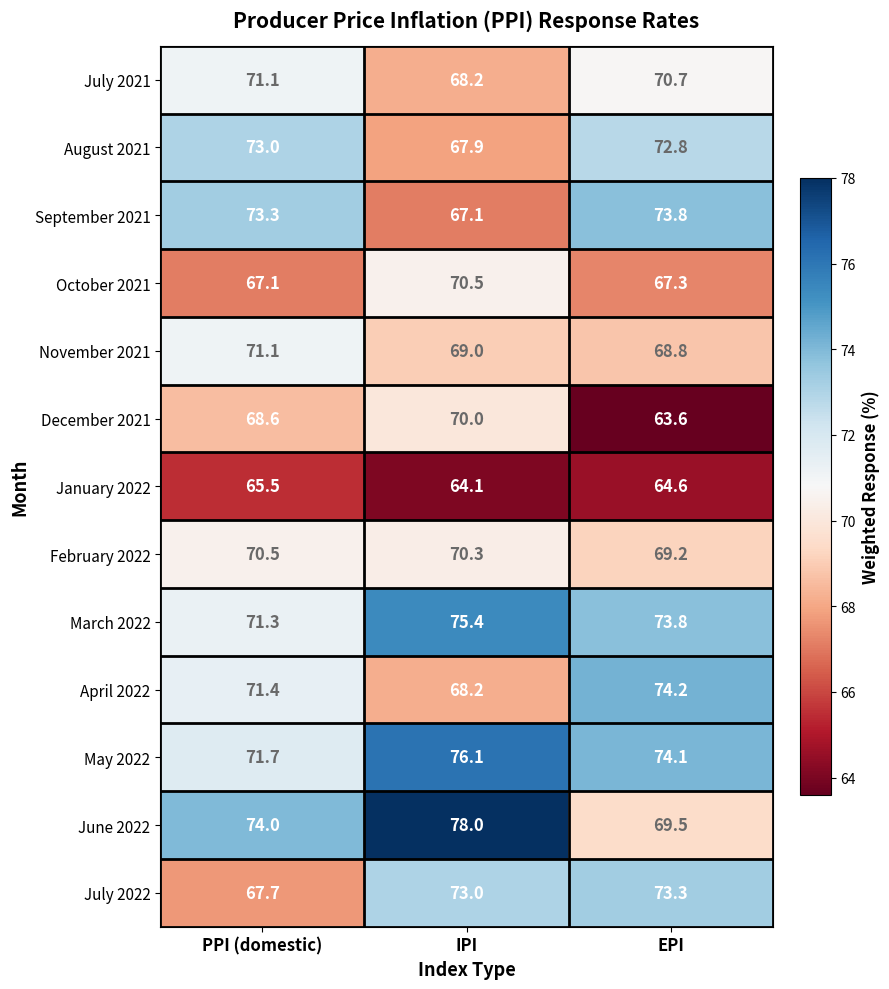

Is it true that August 2021 equals 119.0 at IPI?

False